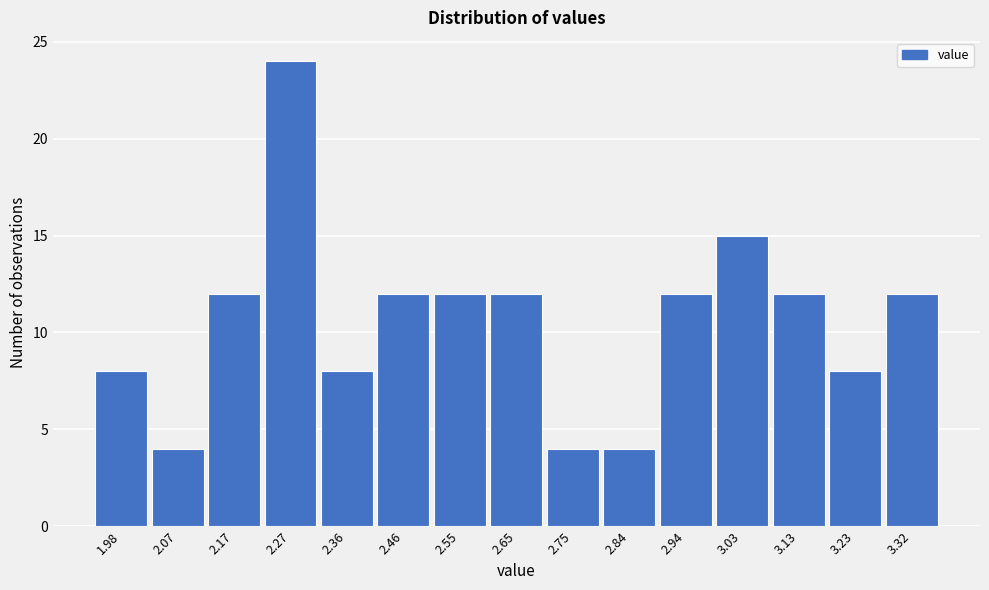

Reading left to right, list every bar in this chart as the range it spans on the x-axis followed by its height. Neither the bar edges nor the heights are printed on the chart, so give them approximately, as read against the axes.

1.930 to 2.026: 8
2.026 to 2.122: 4
2.122 to 2.218: 12
2.218 to 2.314: 24
2.314 to 2.410: 8
2.410 to 2.506: 12
2.506 to 2.602: 12
2.602 to 2.698: 12
2.698 to 2.794: 4
2.794 to 2.890: 4
2.890 to 2.986: 12
2.986 to 3.082: 15
3.082 to 3.178: 12
3.178 to 3.274: 8
3.274 to 3.370: 12